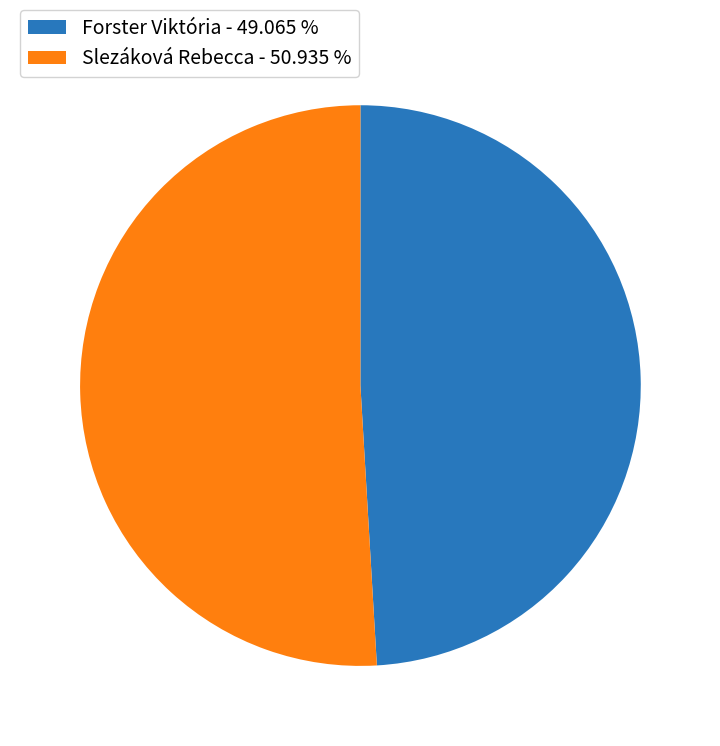

Which has a higher value, Slezáková Rebecca or Forster Viktória?

Slezáková Rebecca